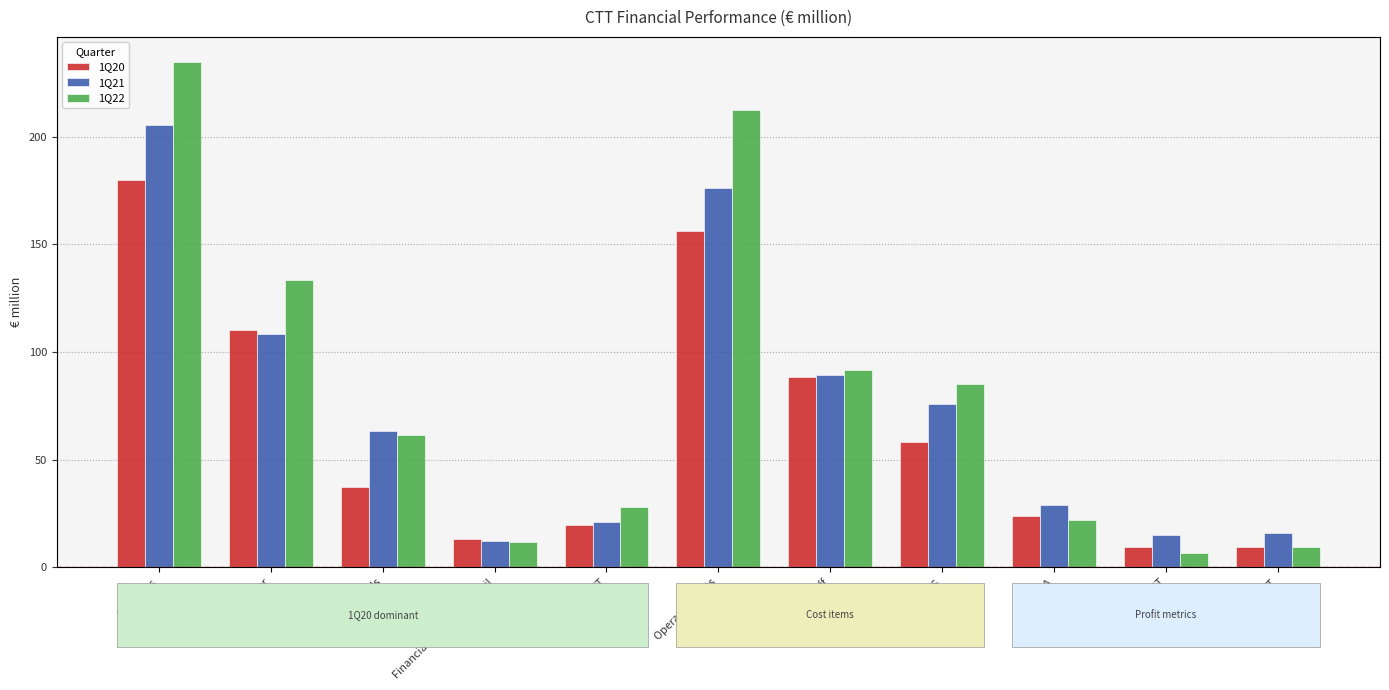

How many data points in 1Q22 are less than 61?

5